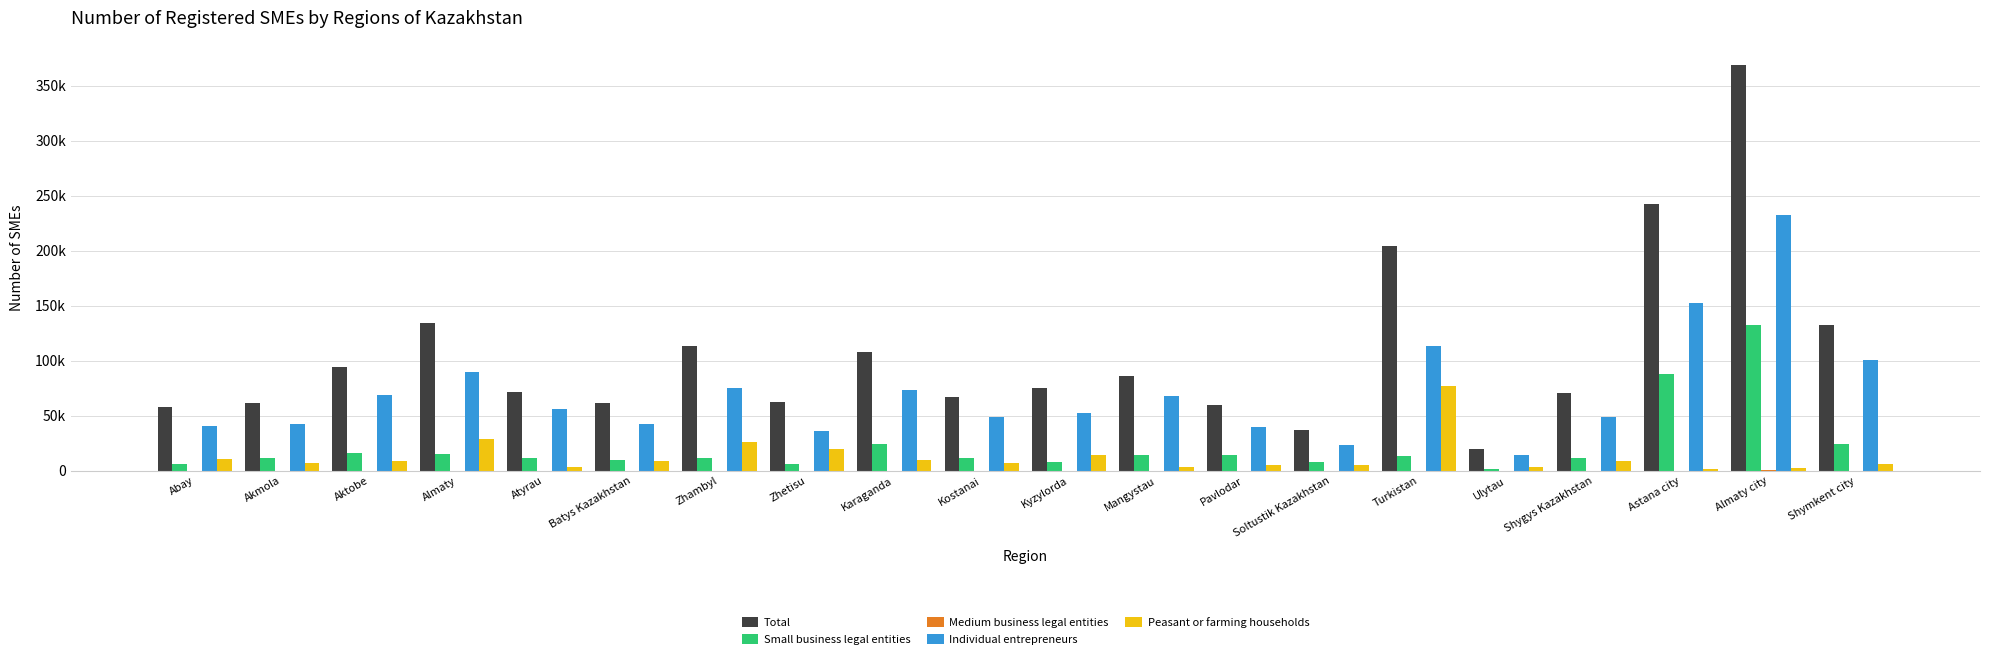

Rank the series at Almaty from highest to lowest value.

Total, Individual entrepreneurs, Peasant or farming households, Small business legal entities, Medium business legal entities